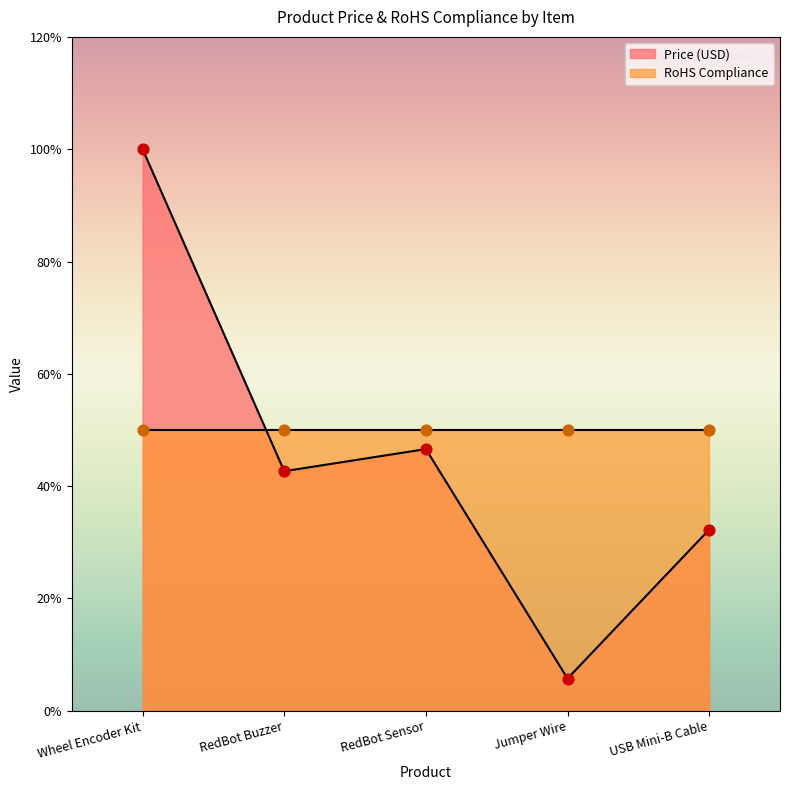

Approximately how many times larger is the value at RedBot Buzzer compared to USB Mini-B Cable?

1.3